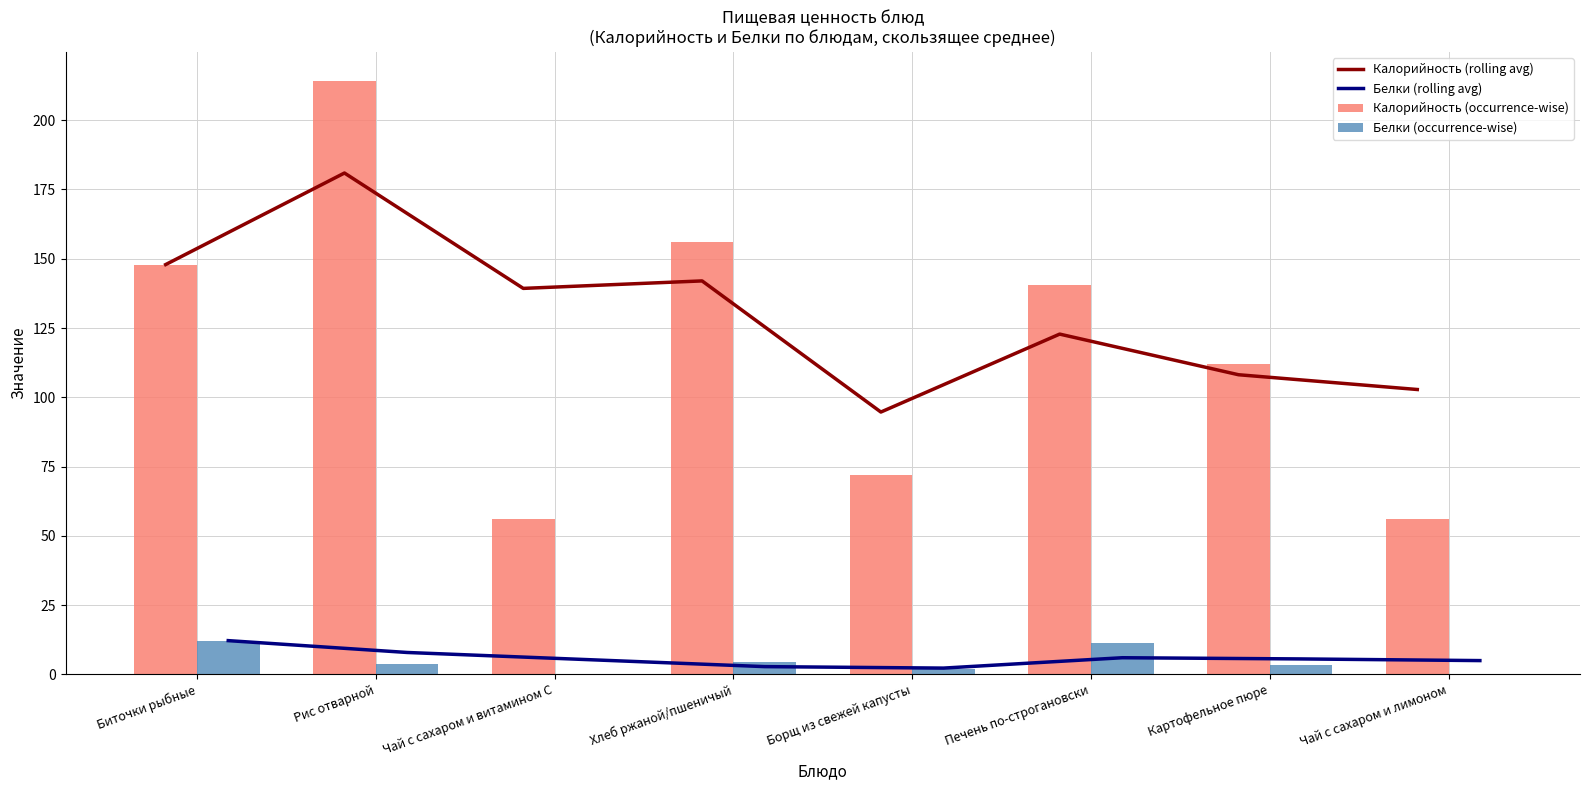

What is the sum of all Калорийность (rolling avg) values?

1038.5